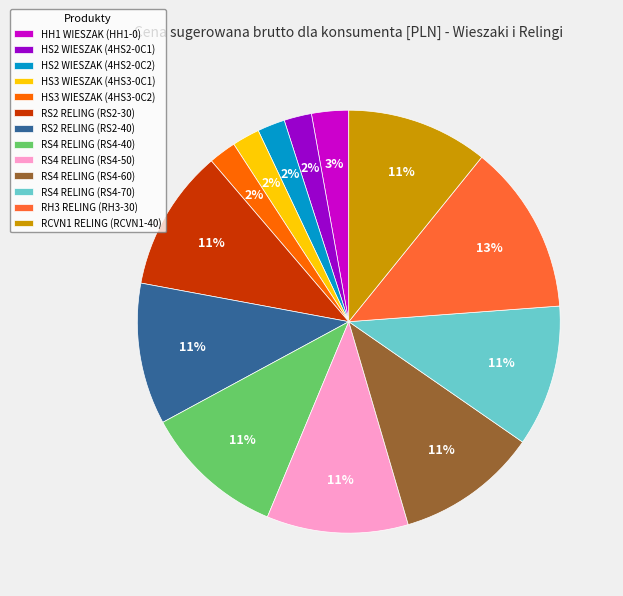

Do RS2 RELING (RS2-30) and RS4 RELING (RS4-50) together represent more than half of the pie?

No